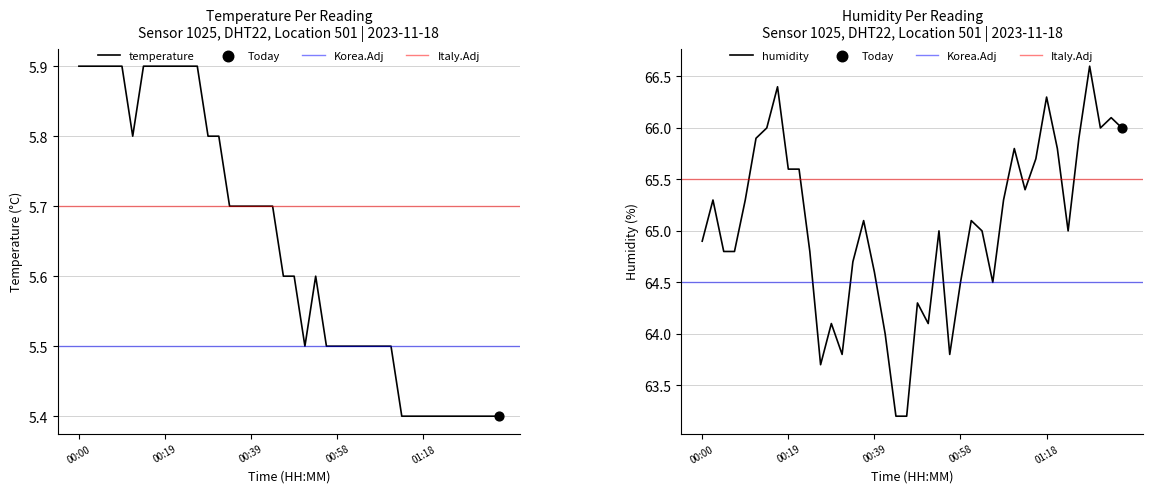

Which series has the largest total across all categories?

humidity